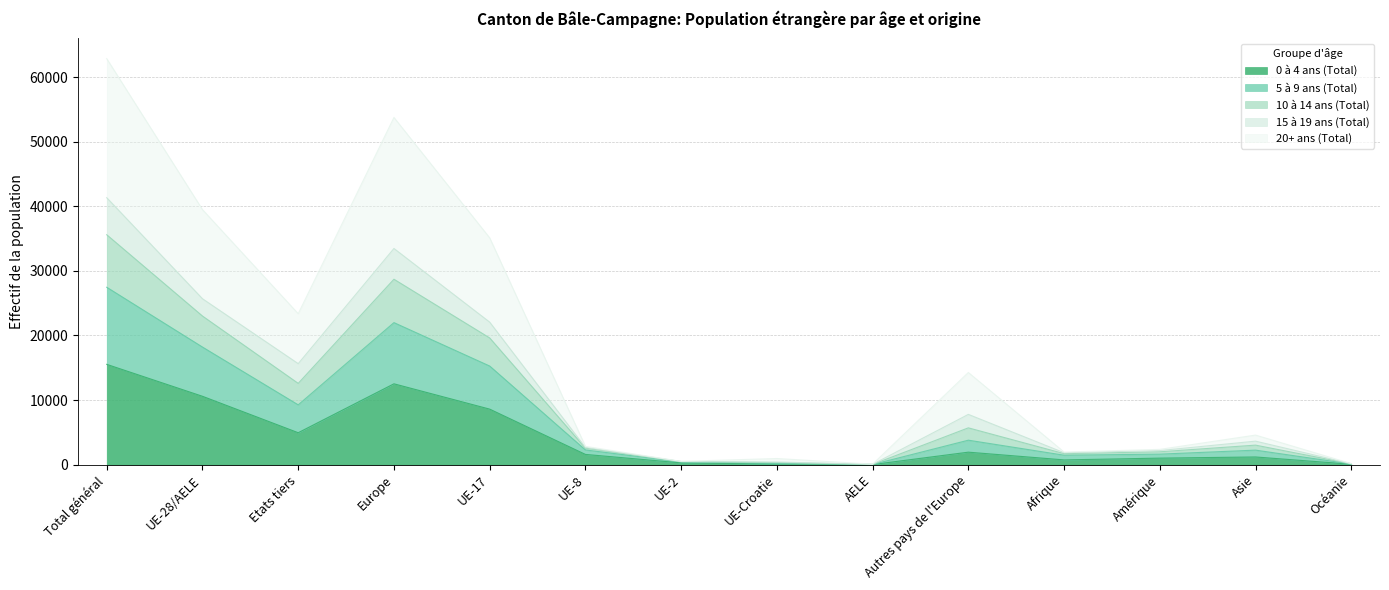

What is the total value across all series at Asie?

4579